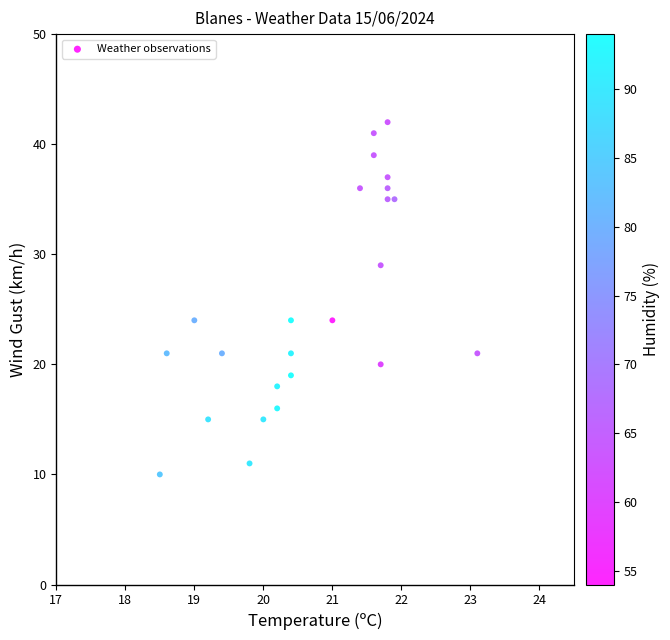

What is the range of Y values (max minus min)?

32